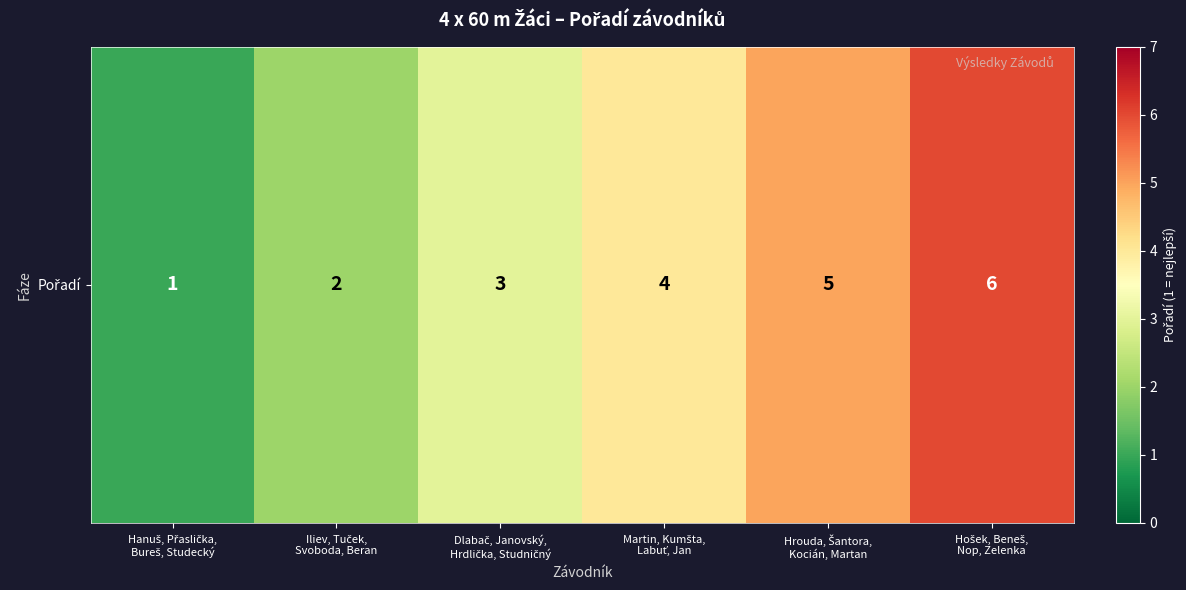

The value at Hošek, Beneš,
Nop, Zelenka is 3. True or false?

False